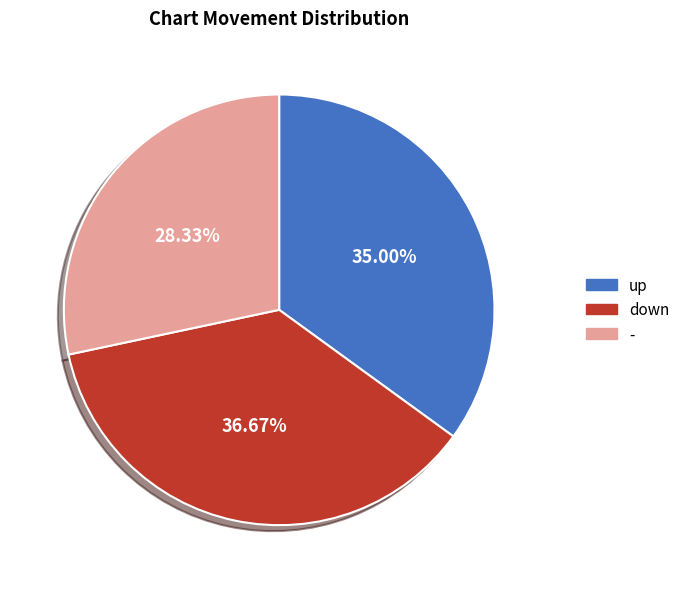

Is the sum of - and up greater than half?

Yes